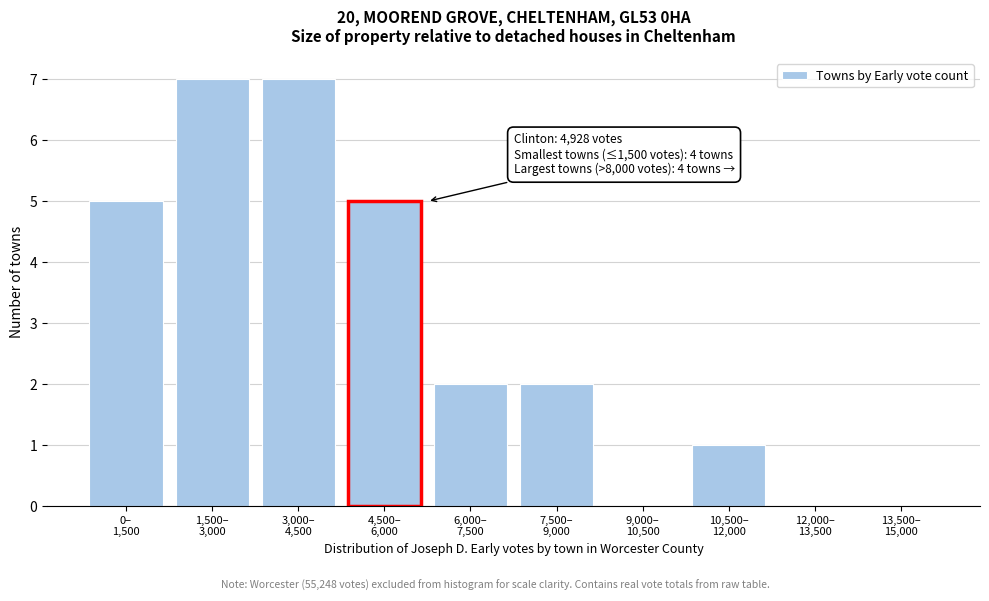

What is the greatest value displayed?

7